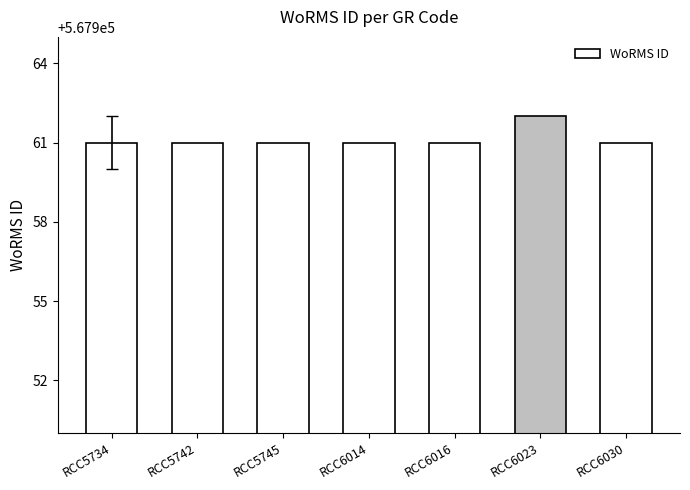

True or false: the data shows 567961 at RCC5745.

True